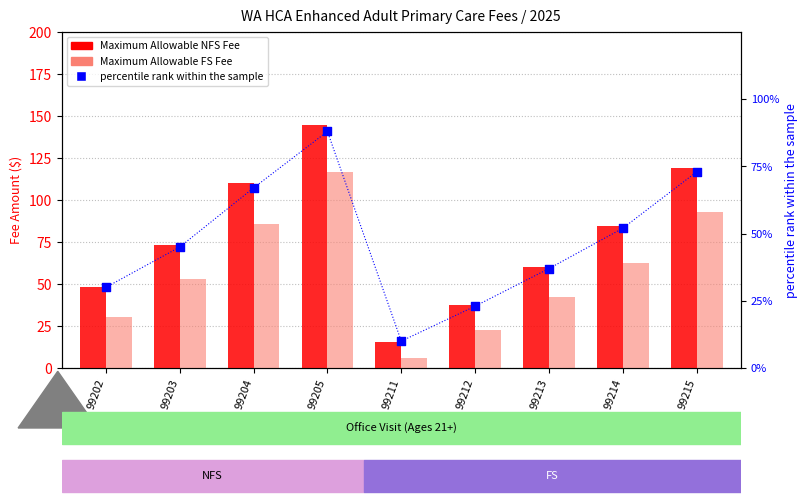

At which category is the sum across all series the highest?

99205